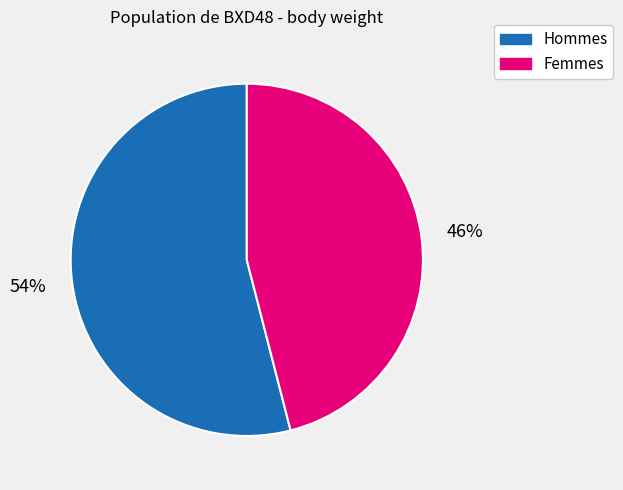

Rank the categories by value from lowest to highest.

Femmes, Hommes